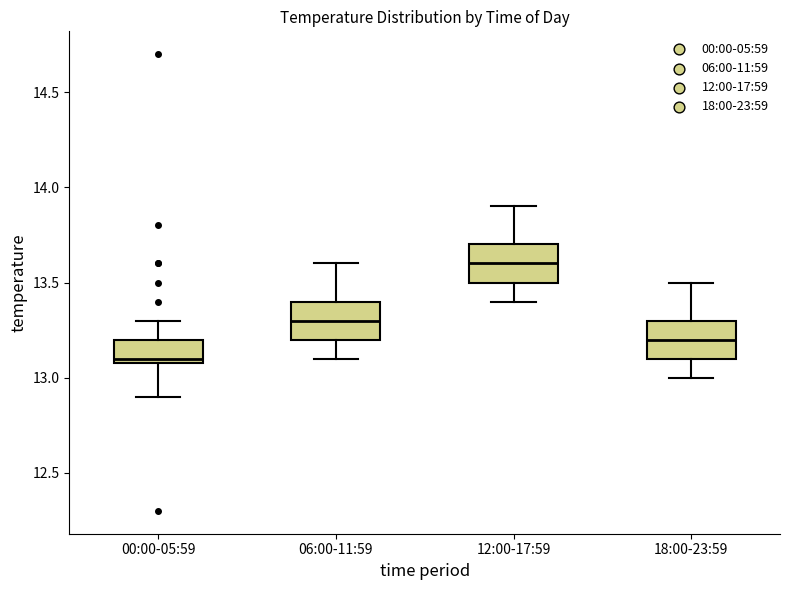

Where is the lower edge of the box for 12:00-17:59 on the y-axis? The values are not printed on the chart, so give them approximately, as read against the axis.

13.5